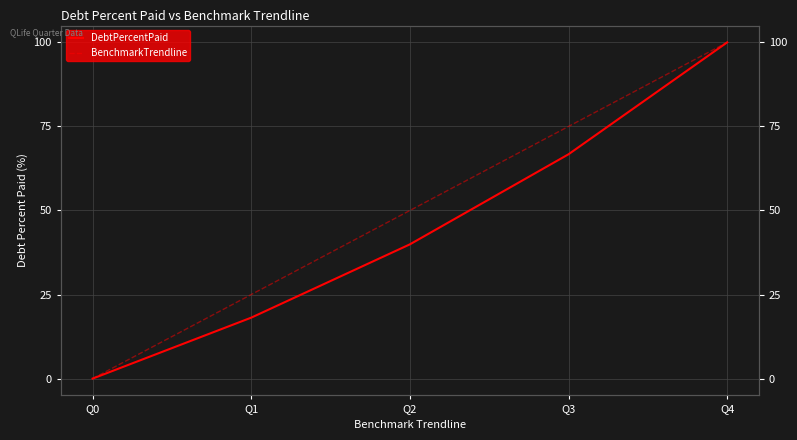

The value of BenchmarkTrendline at Q0 is 0.0. True or false?

True